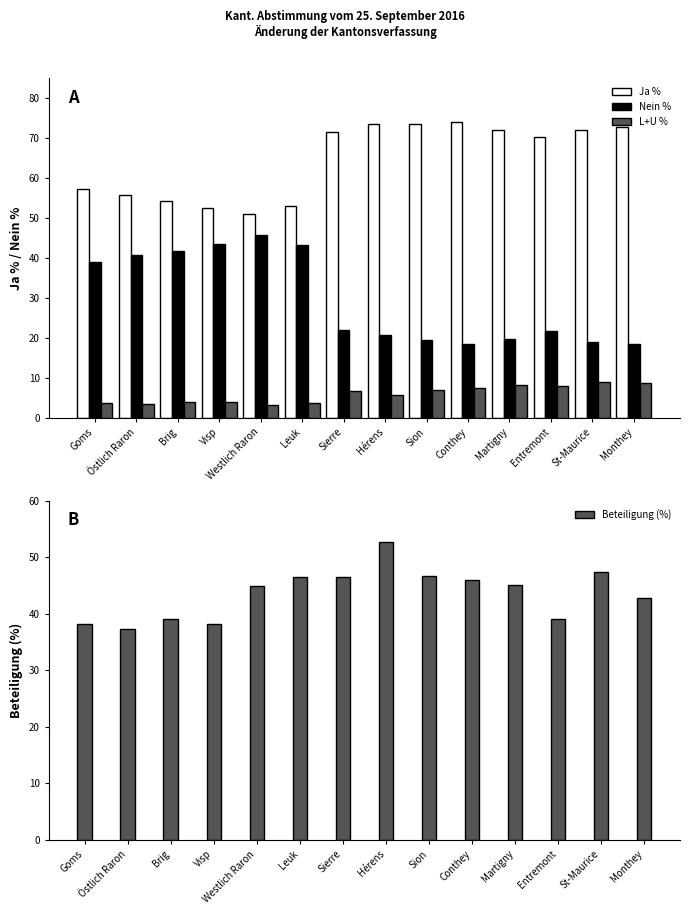

What is the difference between the second highest and minimum values in the Nein % series?

25.1